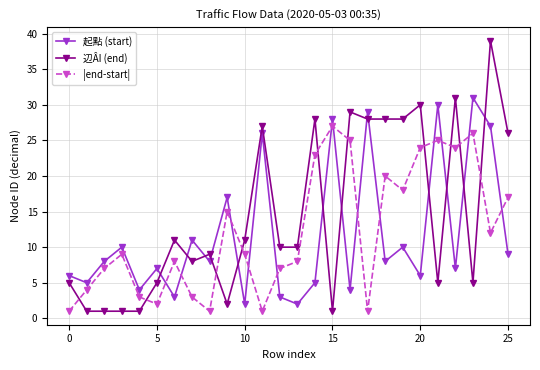

True or false: 起點 (start) and 辺ÂI (end) intersect in this chart.

True